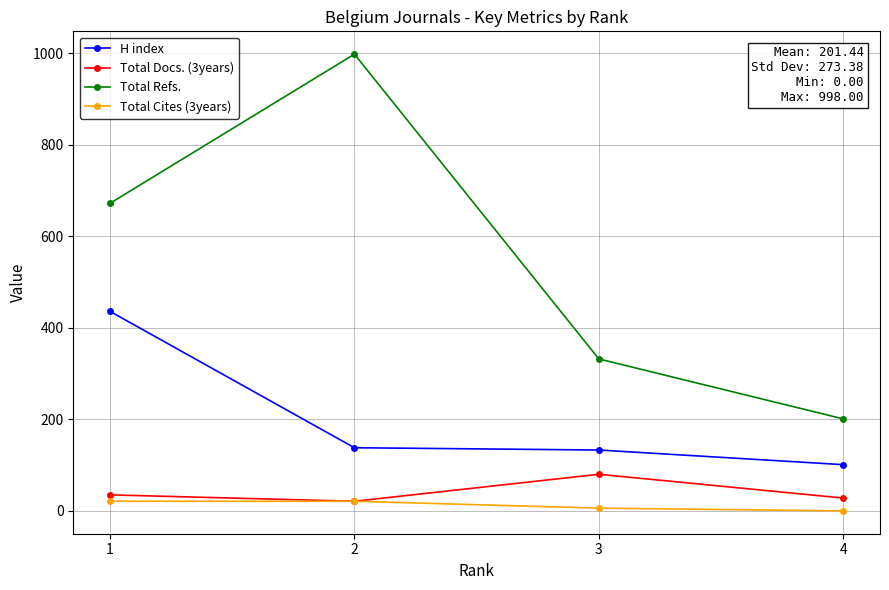

What is the difference between the highest and lowest values at 4?

201